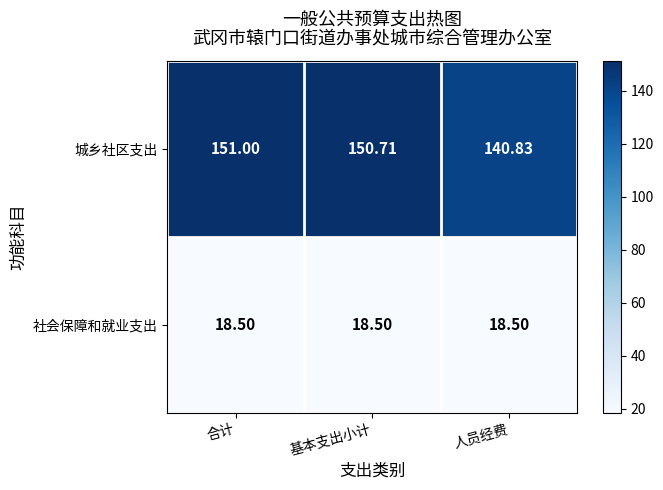

Rank the series at 合计 from lowest to highest value.

社会保障和就业支出, 城乡社区支出